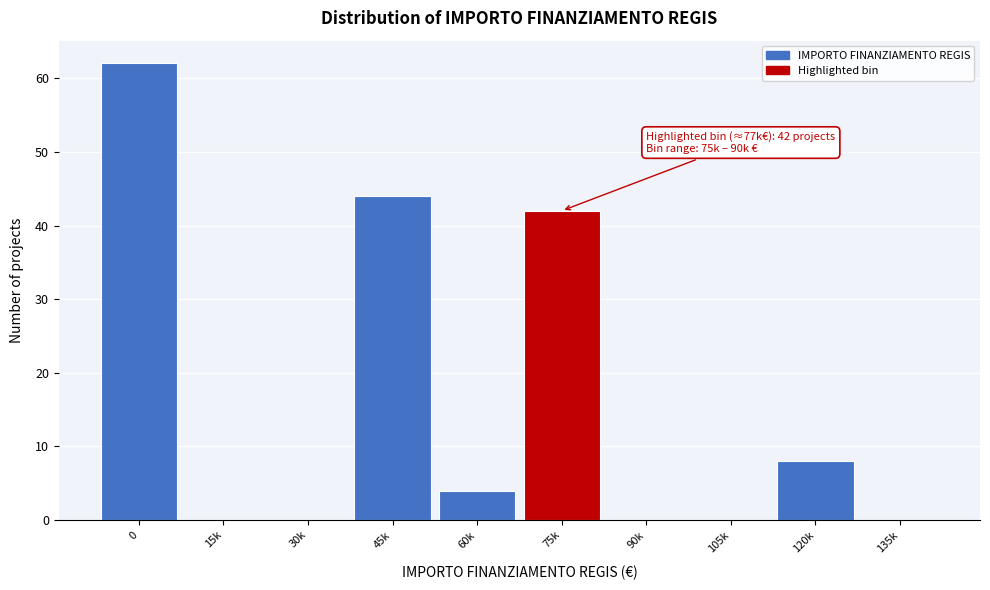

Reading left to right, what are all the values shown in this chart?

0=62	15k=0	30k=0	45k=44	60k=4	75k=42	90k=0	105k=0	120k=8	135k=0